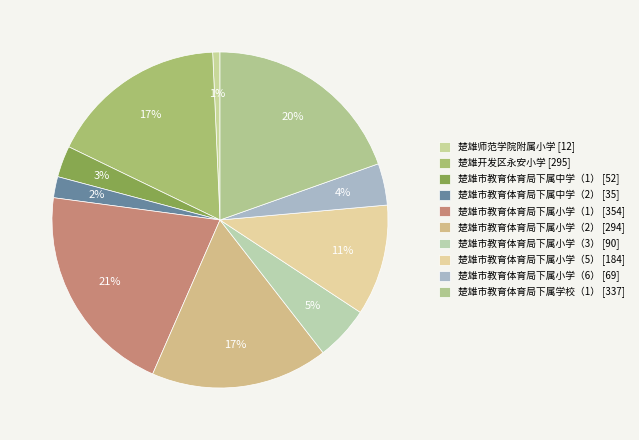

What is the change in value from 楚雄市教育体育局下属中学（2） to 楚雄市教育体育局下属小学（3）?

+55